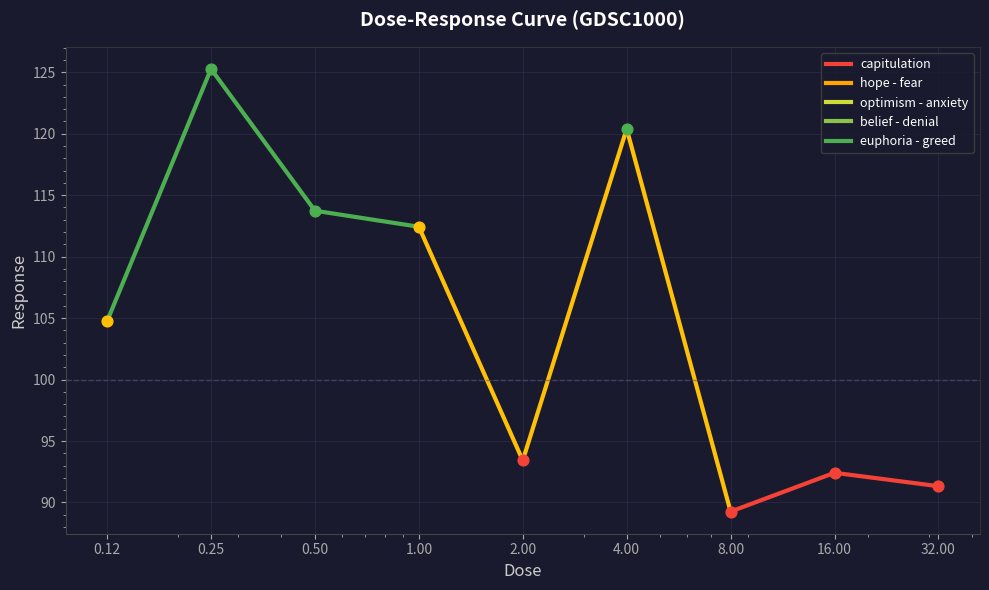

What is the difference between the maximum and minimum values?

36.0